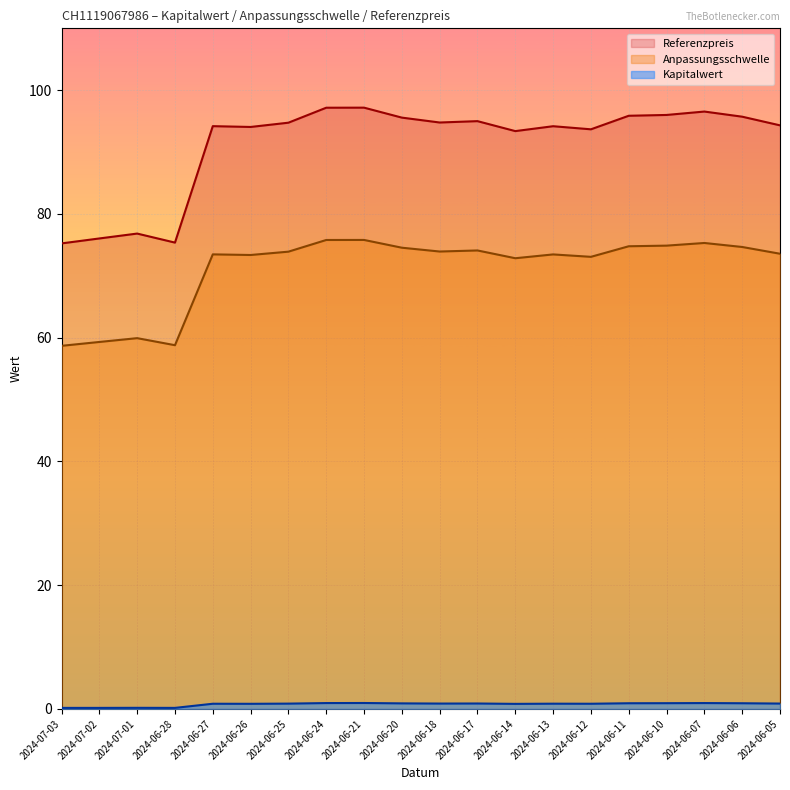

Which series has the largest range (max minus min)?

Referenzpreis